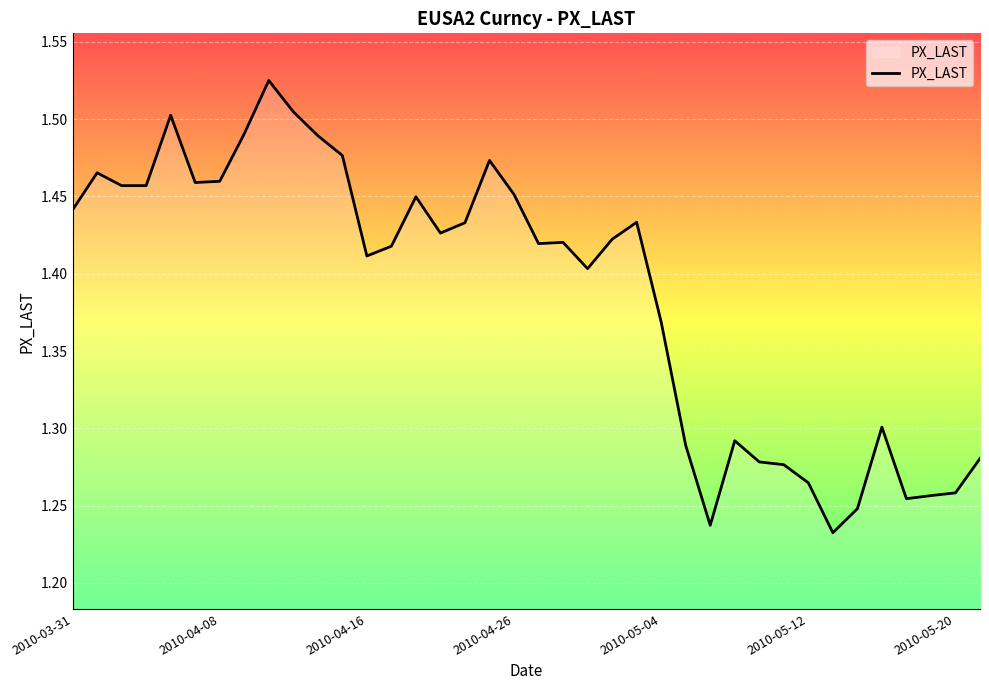

Count the number of data series in this chart.

1